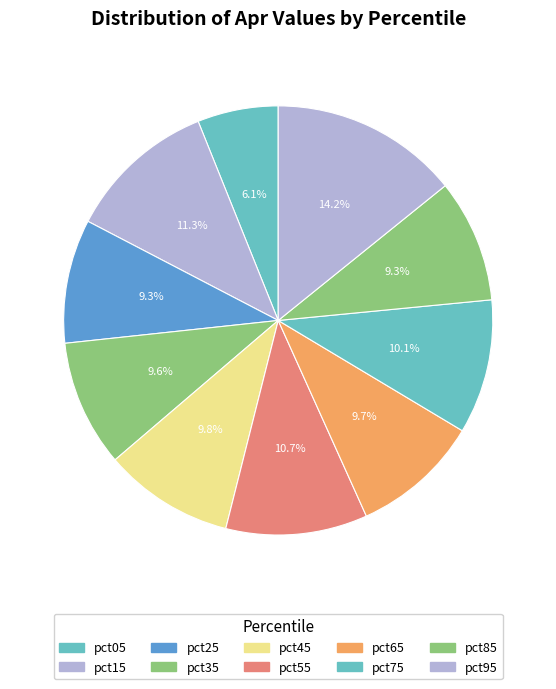

What percentage is the pct65 slice, to the nearest percent?

10%